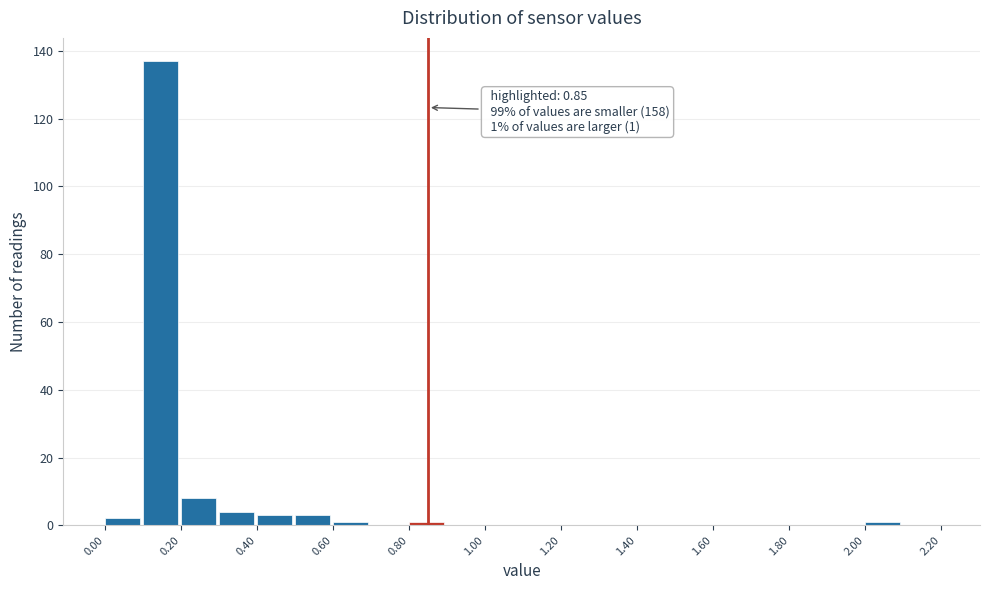

Which range on the x-axis has the tallest bar?

0.1 to 0.2